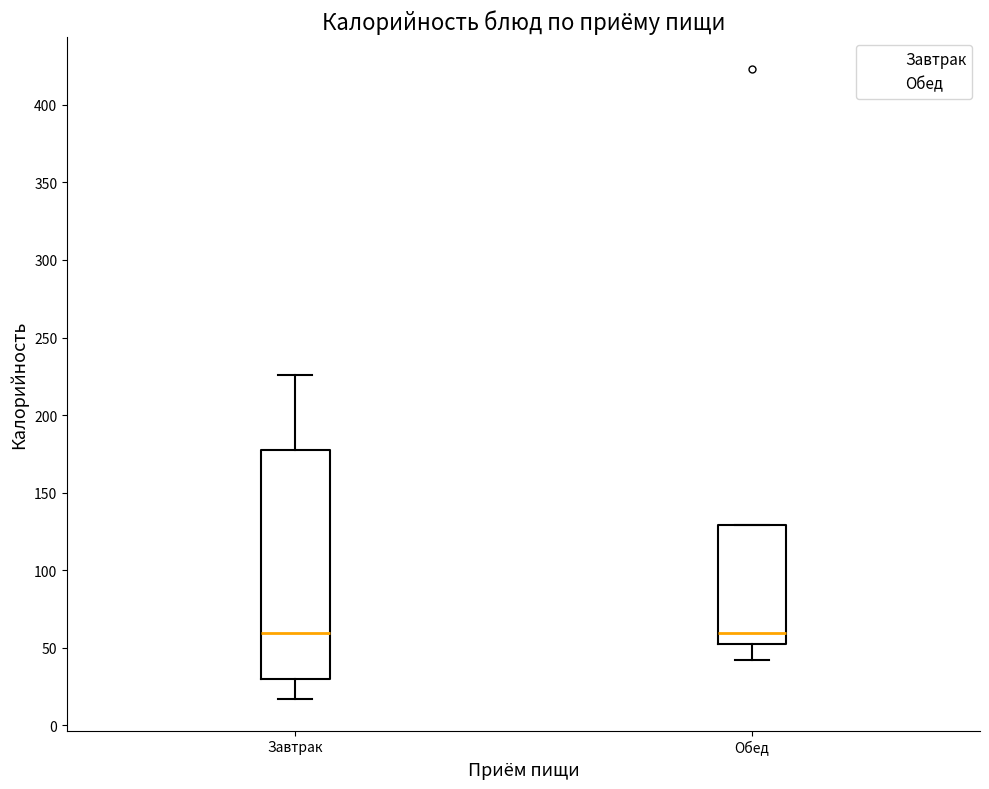

Where is the lower edge of the box for Обед on the y-axis? The values are not printed on the chart, so give them approximately, as read against the axis.

50